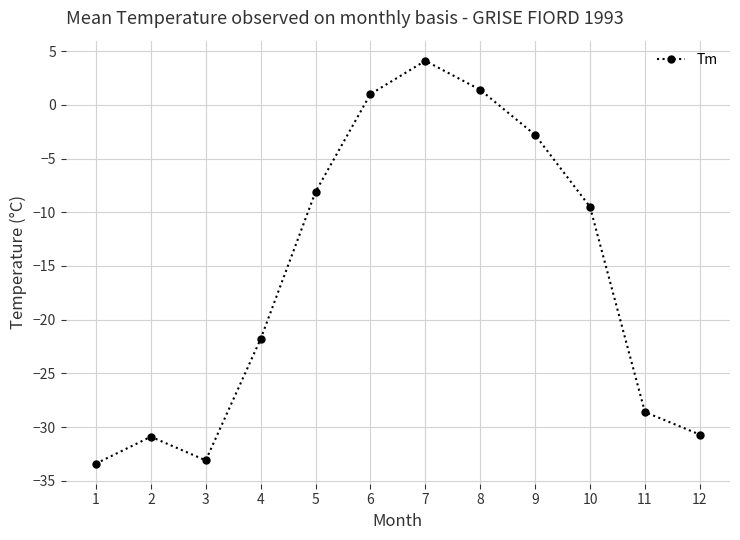

At which label does the data first exceed -9?

5